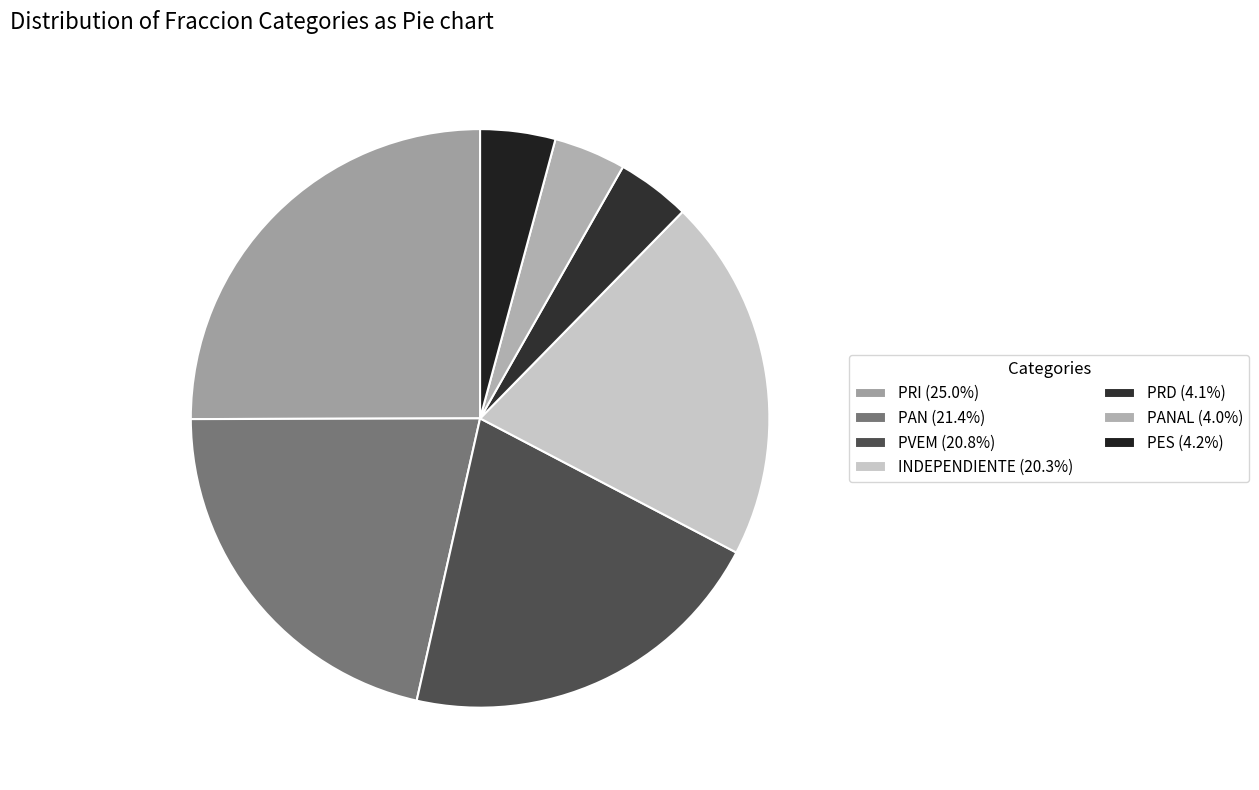

How many slices are in this pie chart?

7